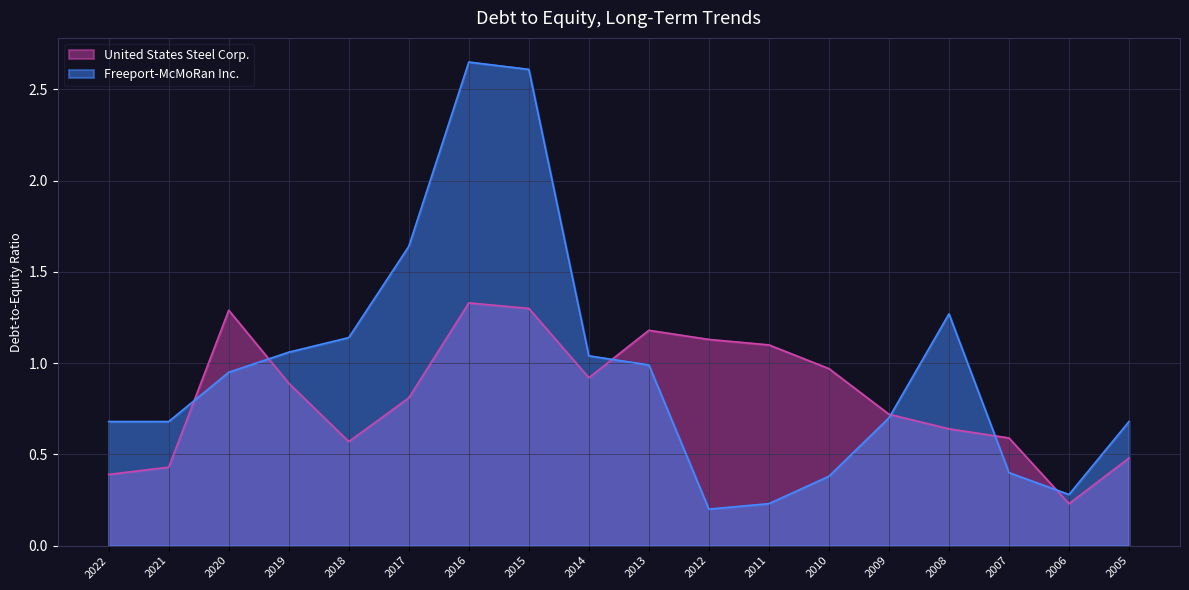

The Freeport-McMoRan Inc. series shows 1.6 at 2020. True or false?

False